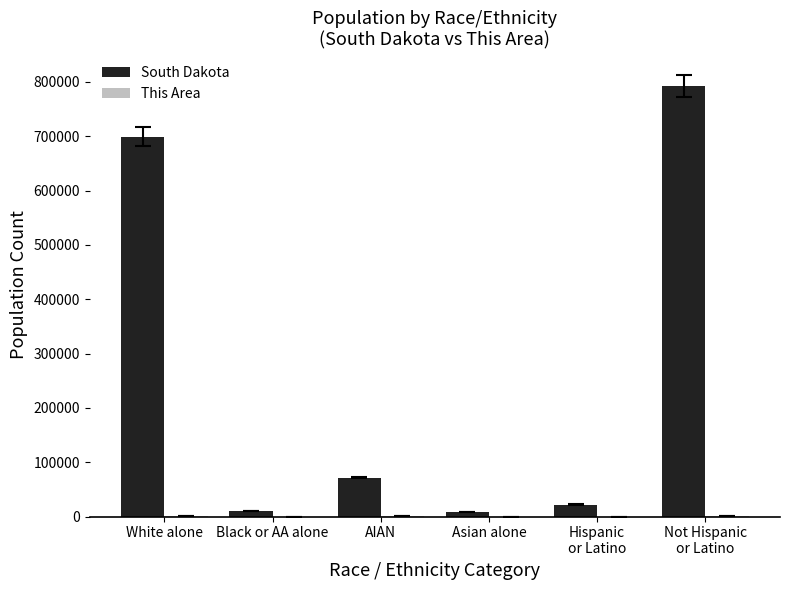

Is it true that South Dakota equals 699392 at White alone?

True